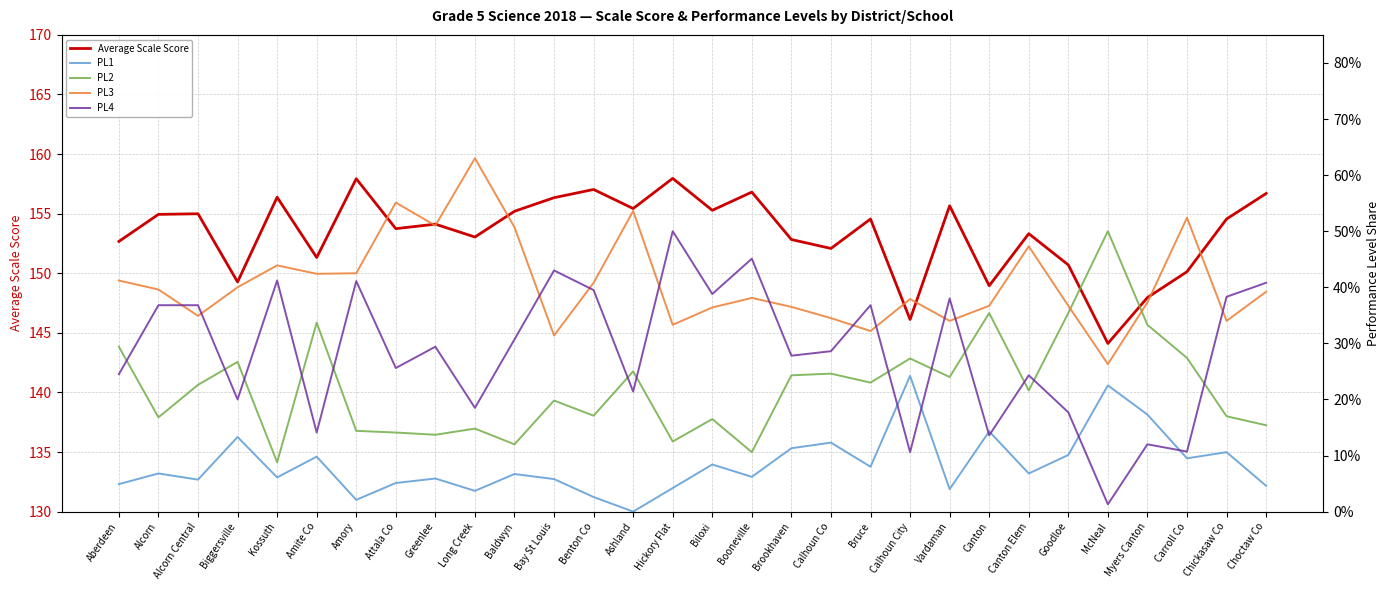

Where is the first local maximum for PL4?

Kossuth